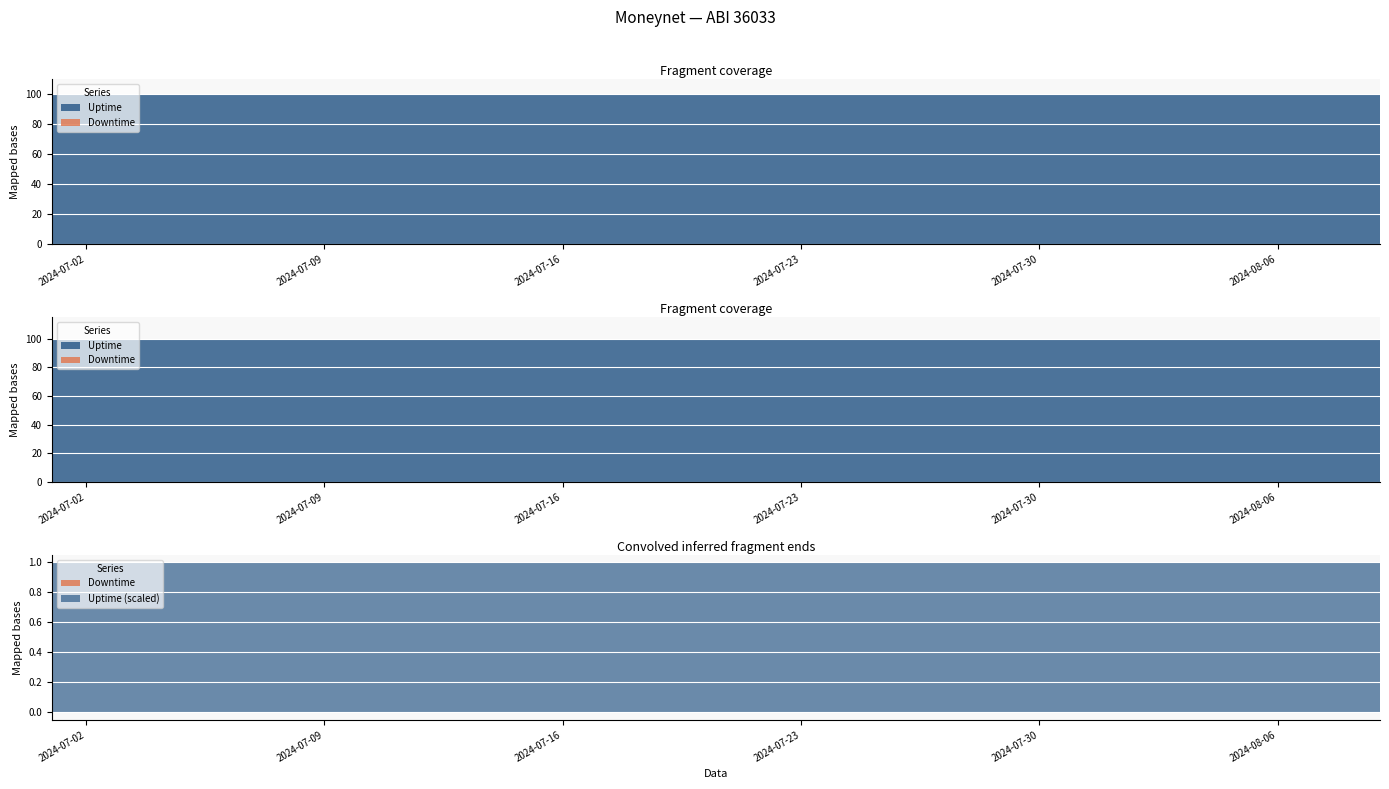

What is the value of the Uptime point at the 14th from the left?

100